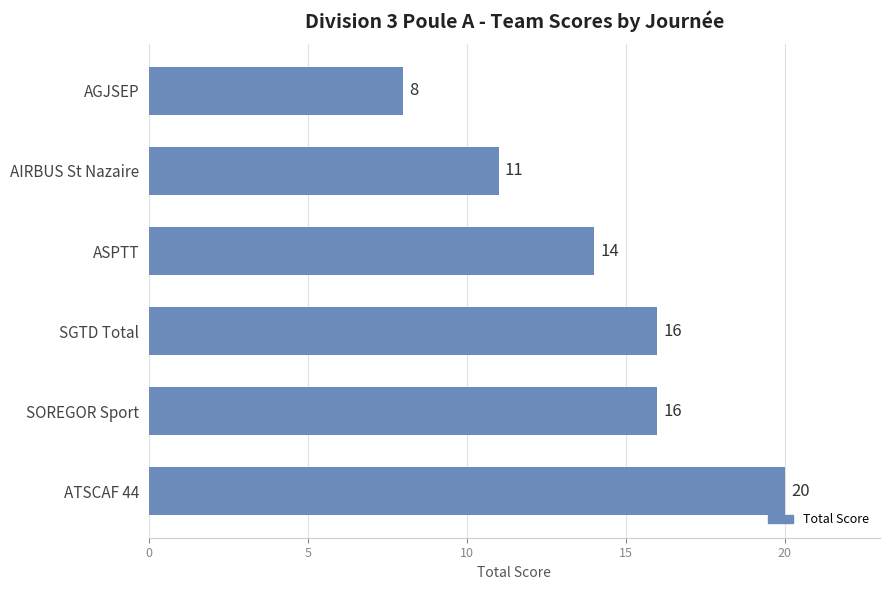

What is the greatest value displayed?

20